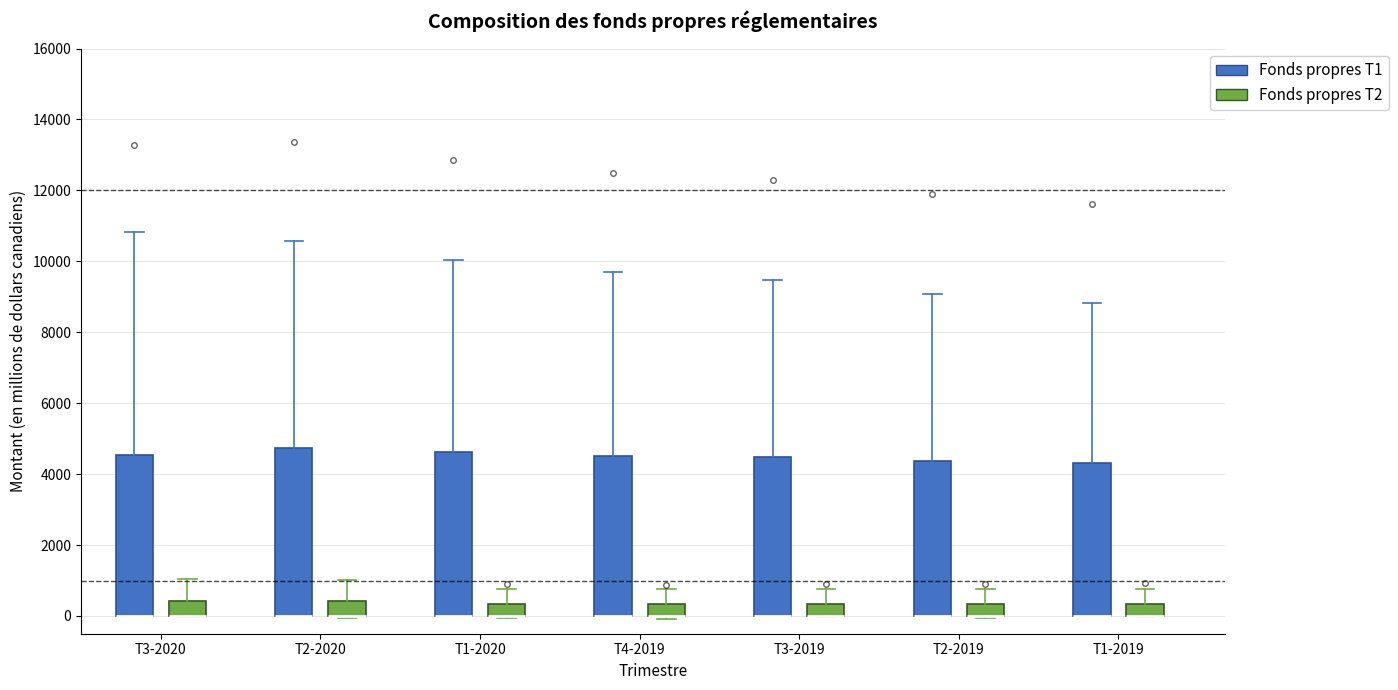

Reading left to right, transcribe this box plot: for each box, give where its median line is, the range the box spans, and where its two whiskers end, as read against the y-axis. The values are not printed on the chart, so give them approximately, as read against the axis.

T3-2020 (Fonds propres T1): median 0 (drawn on the box's lower edge), box 0 to 4600, whiskers 0 to 10800
T3-2020 (Fonds propres T2): median 0 (drawn on the box's lower edge), box 0 to 400, whiskers 0 to 1000
T2-2020 (Fonds propres T1): median 0 (drawn on the box's lower edge), box 0 to 4800, whiskers 0 to 10600
T2-2020 (Fonds propres T2): median 0 (drawn on the box's lower edge), box 0 to 400, whiskers 0 (just below the box's lower edge) to 1000
T1-2020 (Fonds propres T1): median 0 (drawn on the box's lower edge), box 0 to 4600, whiskers 0 to 10000
T1-2020 (Fonds propres T2): median 0 (drawn on the box's lower edge), box 0 to 400, whiskers 0 to 800
T4-2019 (Fonds propres T1): median 0 (drawn on the box's lower edge), box 0 to 4600, whiskers 0 to 9600
T4-2019 (Fonds propres T2): median 0 (drawn on the box's lower edge), box 0 to 400, whiskers 0 (just below the box's lower edge) to 800
T3-2019 (Fonds propres T1): median 0 (drawn on the box's lower edge), box 0 to 4400, whiskers 0 to 9400
T3-2019 (Fonds propres T2): median 0 (drawn on the box's lower edge), box 0 to 400, whiskers 0 to 800
T2-2019 (Fonds propres T1): median 0 (drawn on the box's lower edge), box 0 to 4400, whiskers 0 to 9000
T2-2019 (Fonds propres T2): median 0 (drawn on the box's lower edge), box 0 to 400, whiskers 0 to 800
T1-2019 (Fonds propres T1): median 0 (drawn on the box's lower edge), box 0 to 4400, whiskers 0 to 8800
T1-2019 (Fonds propres T2): median 0 (drawn on the box's lower edge), box 0 to 400, whiskers 0 to 800